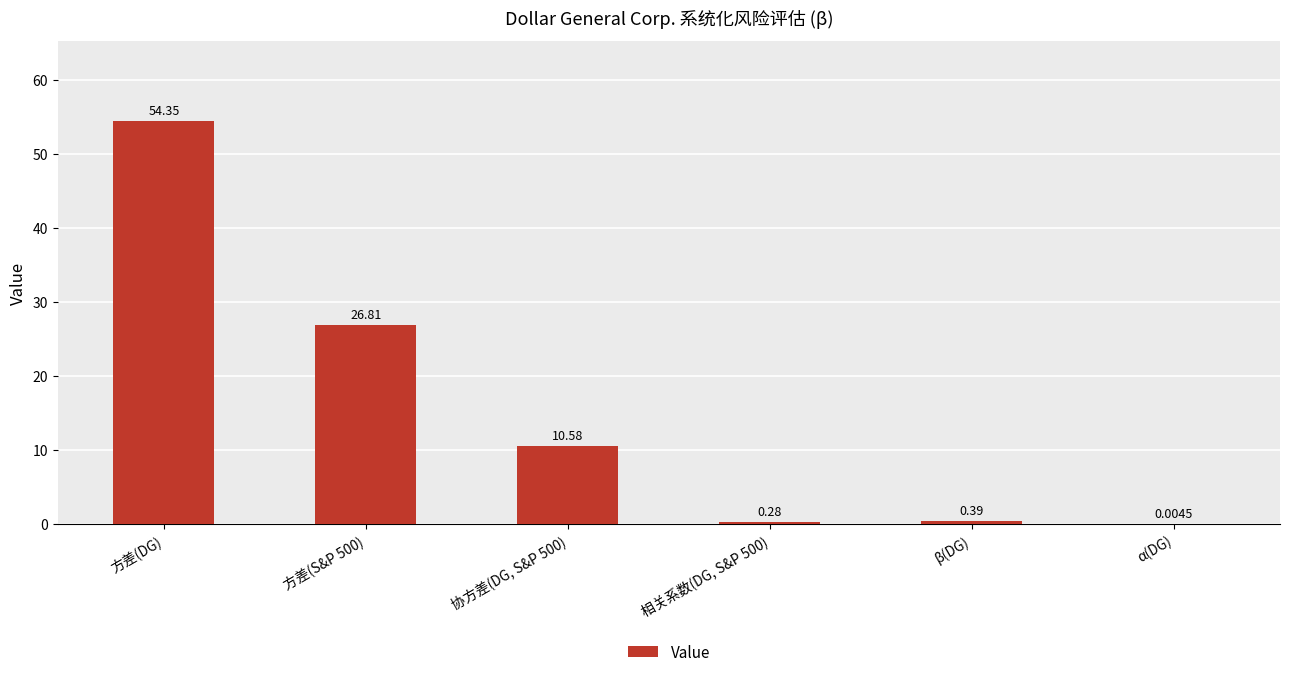

At which label is the value closest to 27?

方差(S&P 500)